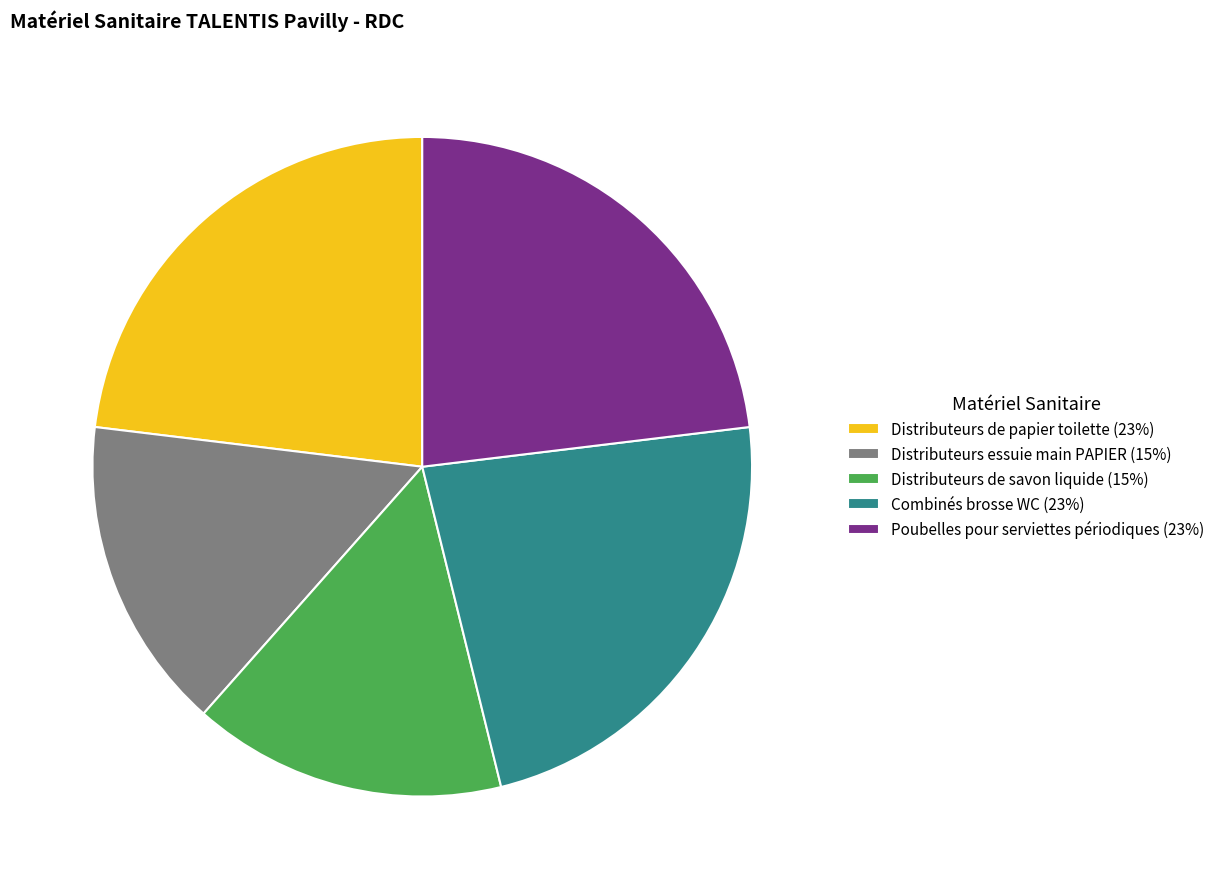

Combined, do Distributeurs de savon liquide (15%) and Distributeurs essuie main PAPIER (15%) account for over 50%?

No